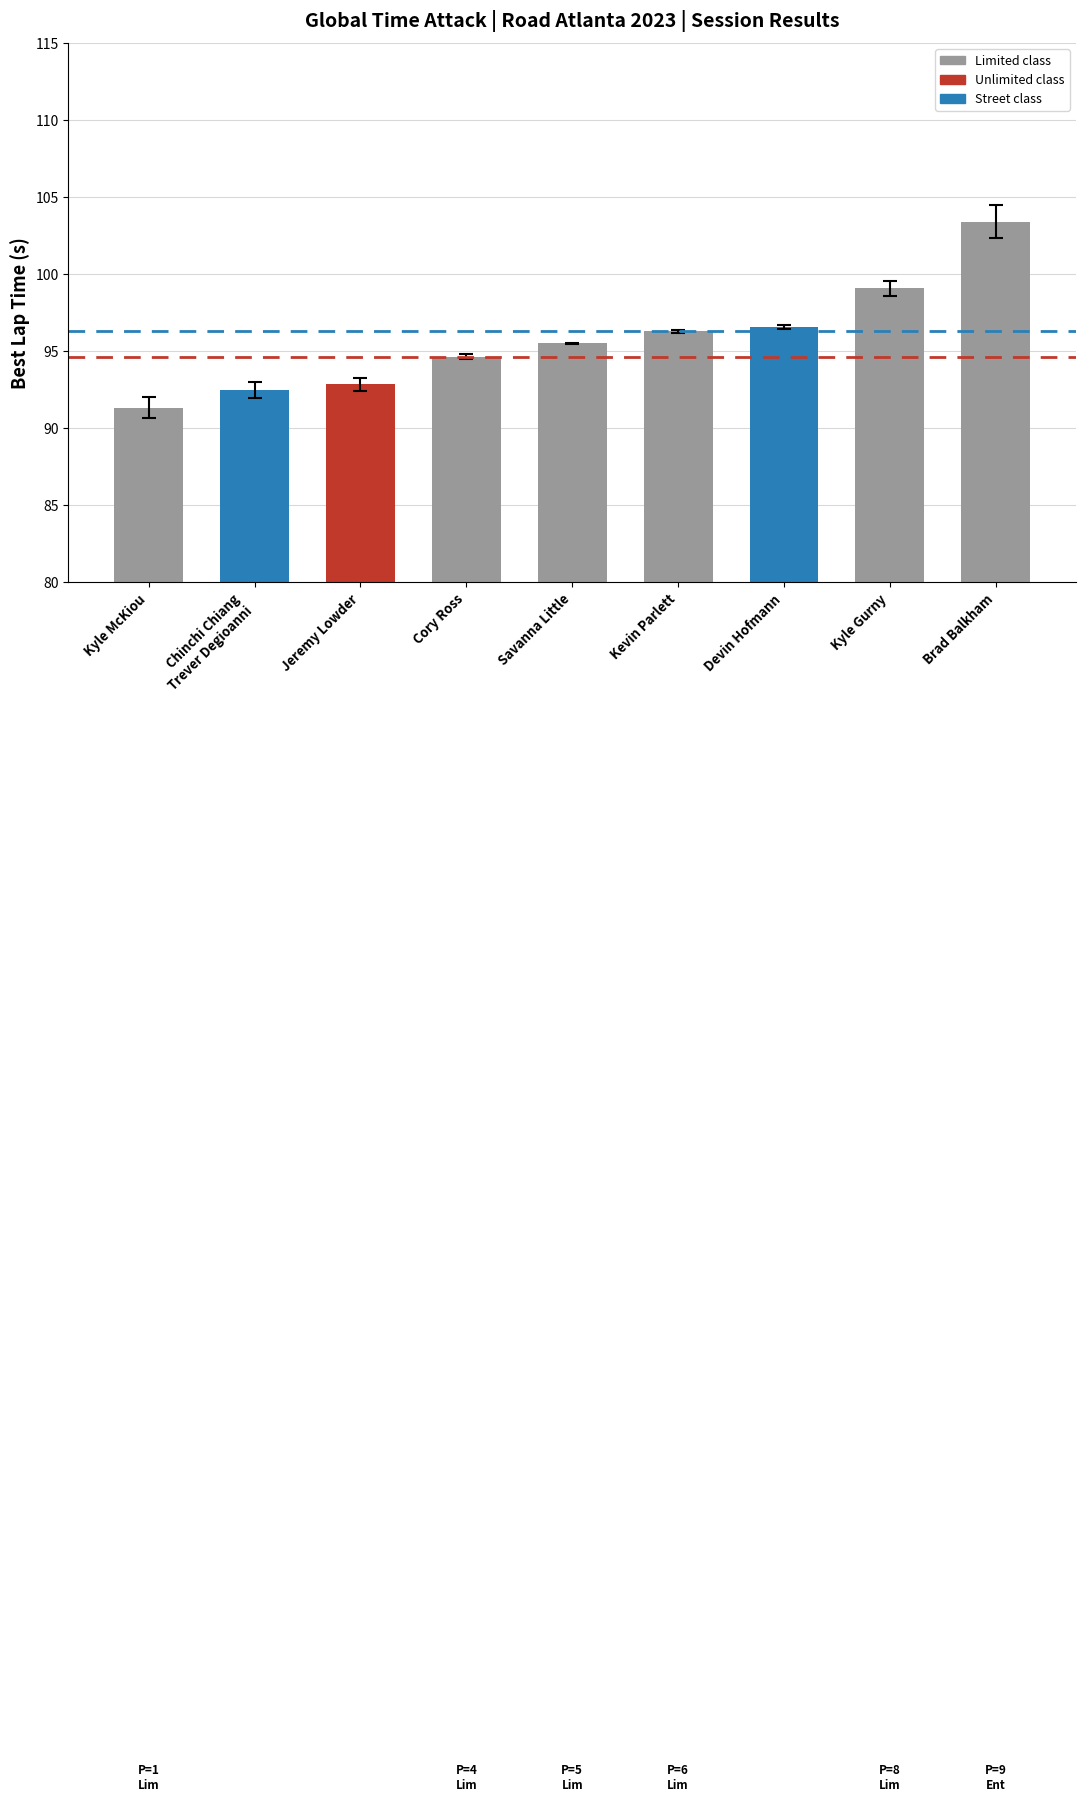

What is the sum of the values at Kyle McKiou and Jeremy Lowder?

184.2